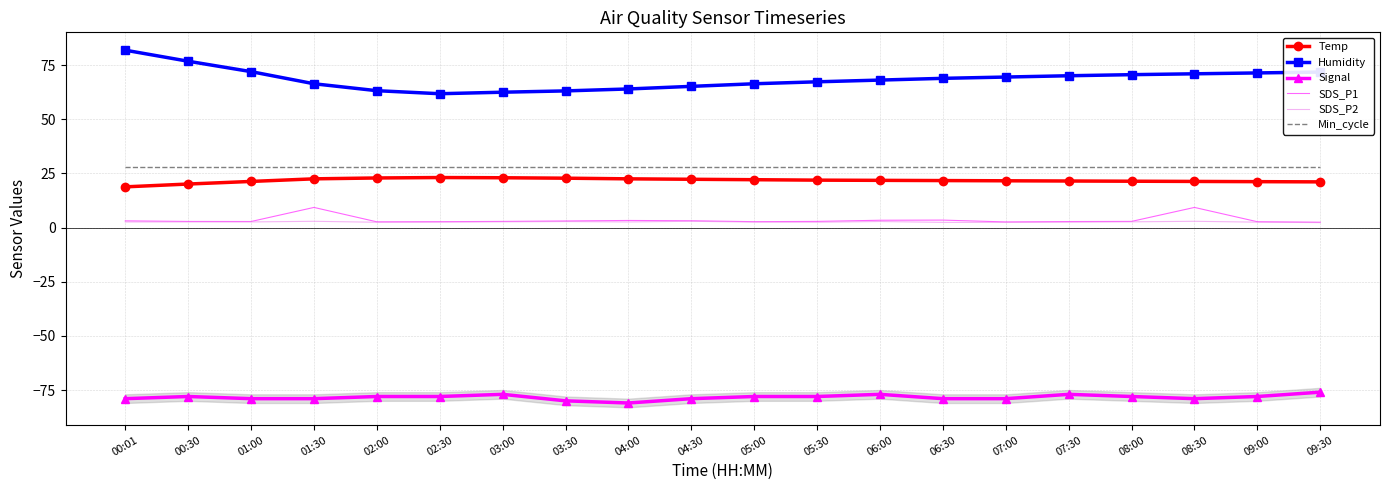

At 00:01, list the series in order from largest to smallest.

Humidity, Min_cycle, Temp, SDS_P1, SDS_P2, Signal